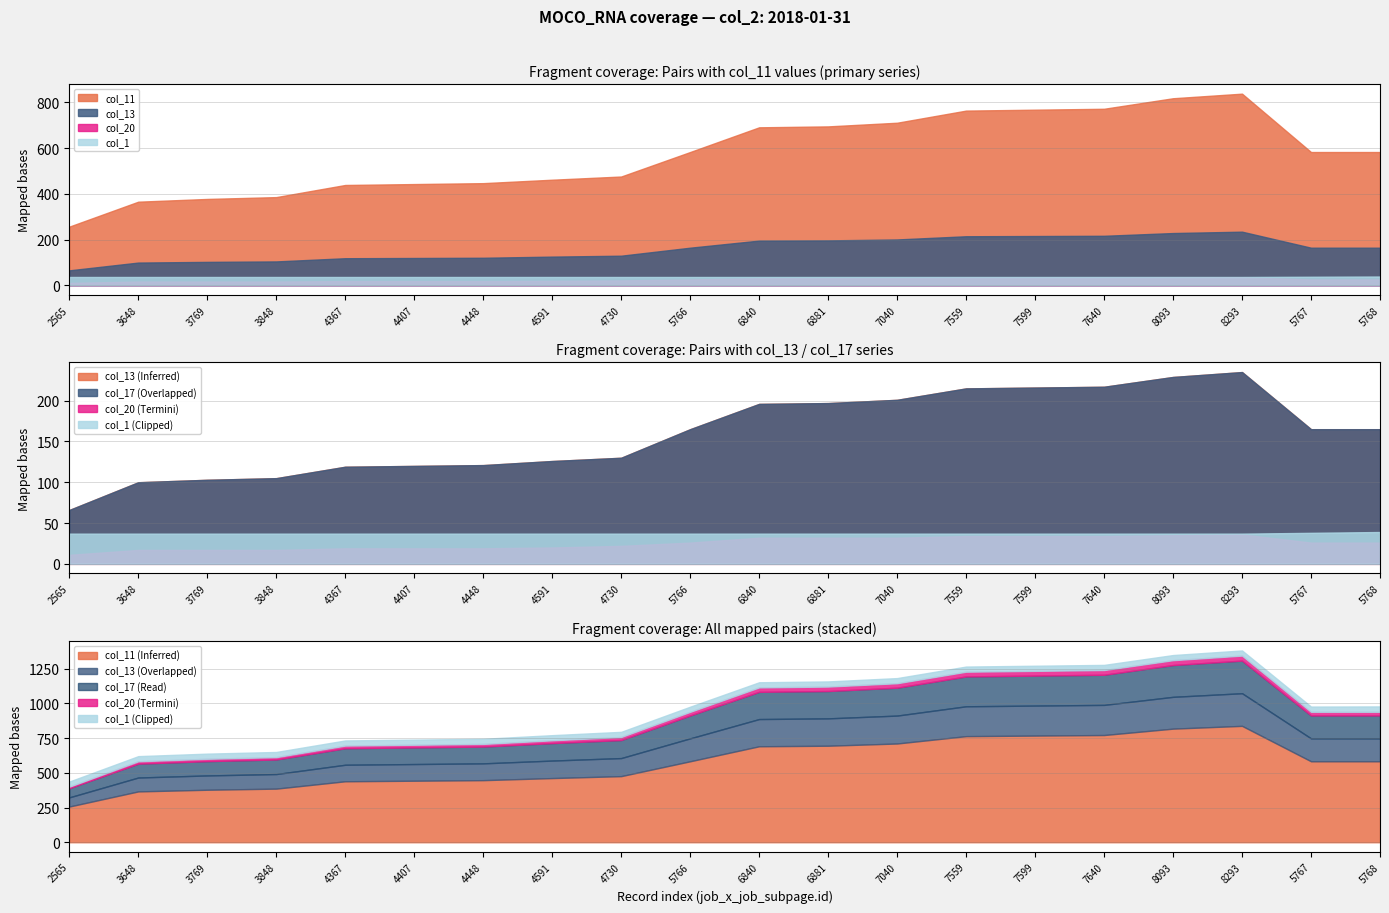

Which series changed the most between 4448 and 7599?

col_11